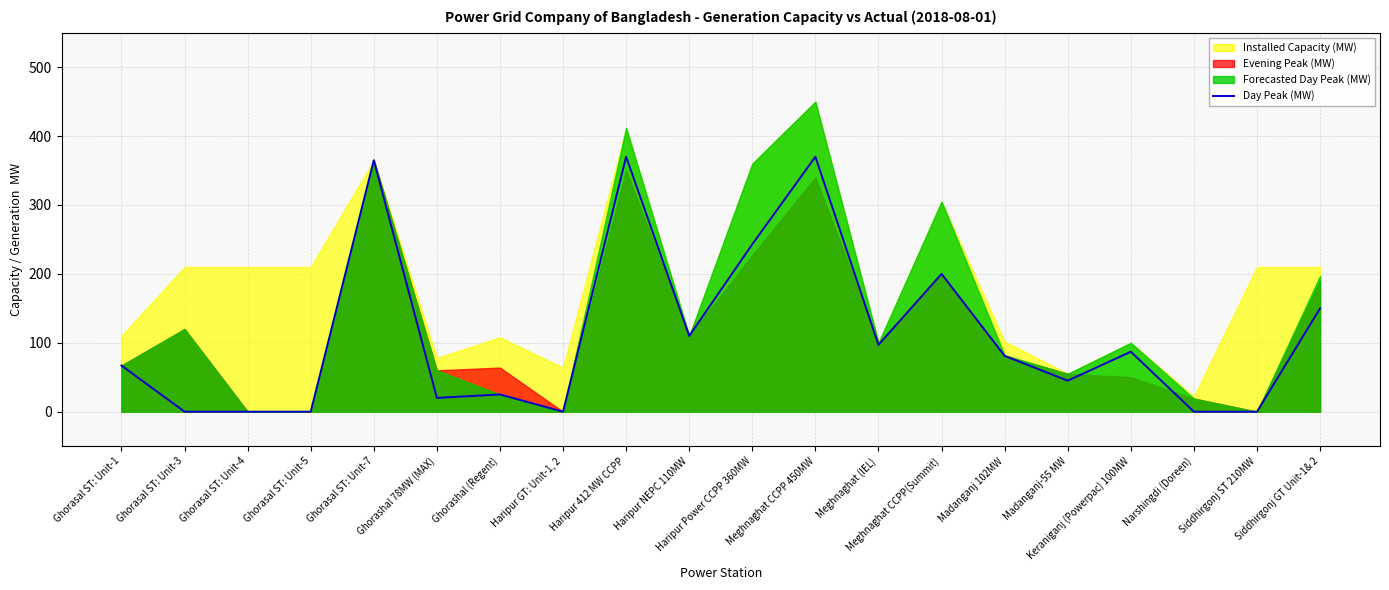

Between Haripur 412 MW CCPP and Keraniganj (Powerpac) 100MW, which is larger?

Haripur 412 MW CCPP